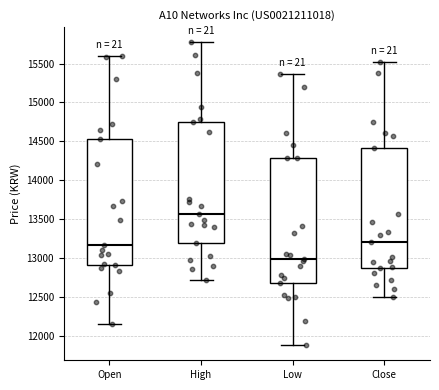

Reading left to right, read every box against the y-axis: the position of its median line, the range the box covers, and the ends of its whiskers. The values are not printed on the chart, so give them approximately, as read against the axis.

Open: median 13150, box 12900 to 14550, whiskers 12150 to 15600
High: median 13550, box 13200 to 14750, whiskers 12700 to 15750
Low: median 13000, box 12650 to 14300, whiskers 11900 to 15350
Close: median 13200, box 12850 to 14400, whiskers 12500 to 15500